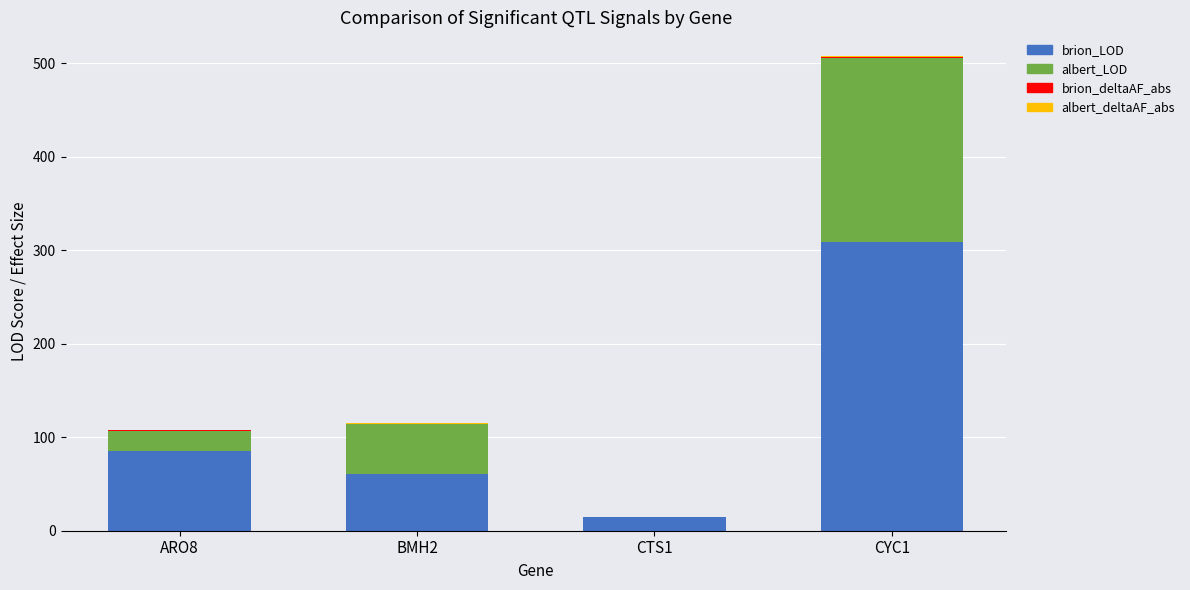

What is the highest value of the brion_LOD series?

308.8